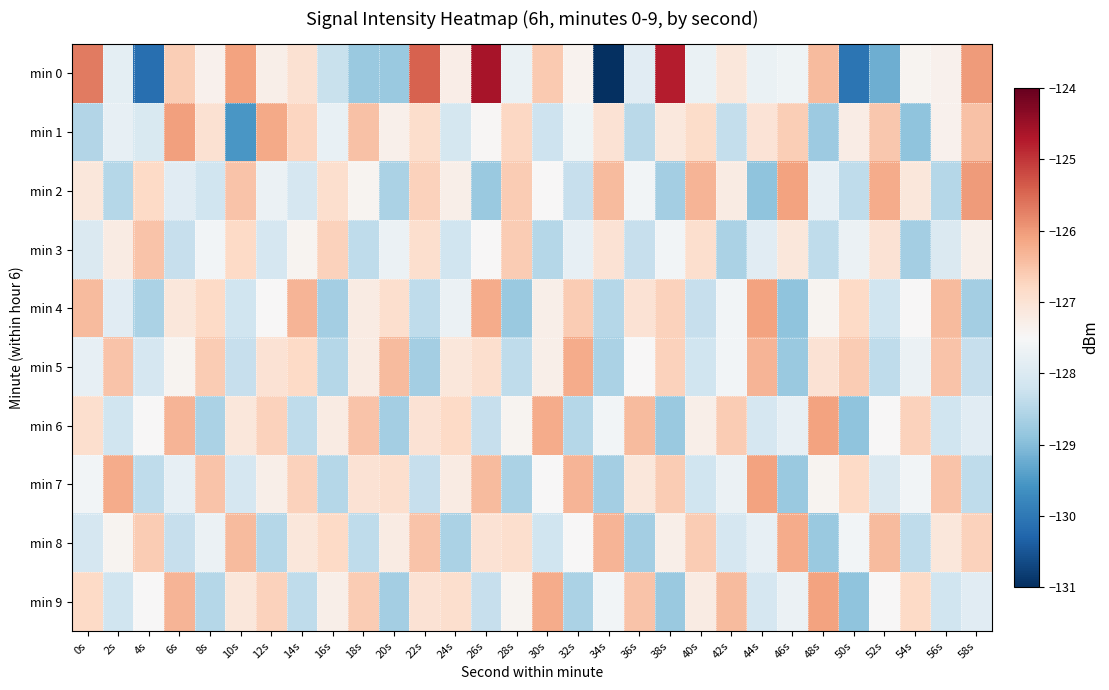

Reading left to right, transcribe all the data shown in this chart.

min 0: 0s=-125.7	2s=-127.8	4s=-130.1	6s=-126.6	8s=-127.4	10s=-126.1	12s=-127.3	14s=-127.0	16s=-128.3	18s=-128.8	20s=-128.8	22s=-125.4	24s=-127.3	26s=-124.6	28s=-127.7	30s=-126.6	32s=-127.4	34s=-131.0	36s=-127.9	38s=-124.8	40s=-127.7	42s=-127.1	44s=-127.7	46s=-127.7	48s=-126.4	50s=-130.1	52s=-129.2	54s=-127.4	56s=-127.4	58s=-126.0
min 1: 0s=-128.5	2s=-127.8	4s=-128.0	6s=-126.1	8s=-127.0	10s=-129.5	12s=-126.2	14s=-126.7	16s=-127.8	18s=-126.5	20s=-127.3	22s=-126.9	24s=-128.1	26s=-127.5	28s=-126.8	30s=-128.2	32s=-127.7	34s=-127.0	36s=-128.4	38s=-127.1	40s=-126.9	42s=-128.3	44s=-127.0	46s=-126.7	48s=-128.8	50s=-127.2	52s=-126.6	54s=-128.9	56s=-127.3	58s=-126.5
min 2: 0s=-127.1	2s=-128.5	4s=-126.8	6s=-127.9	8s=-128.2	10s=-126.5	12s=-127.7	14s=-128.1	16s=-126.9	18s=-127.4	20s=-128.6	22s=-126.7	24s=-127.3	26s=-128.8	28s=-126.6	30s=-127.5	32s=-128.3	34s=-126.4	36s=-127.6	38s=-128.7	40s=-126.3	42s=-127.2	44s=-128.9	46s=-126.1	48s=-127.8	50s=-128.4	52s=-126.2	54s=-127.1	56s=-128.5	58s=-126.0
min 3: 0s=-128.0	2s=-127.2	4s=-126.5	6s=-128.3	8s=-127.6	10s=-126.8	12s=-128.1	14s=-127.4	16s=-126.7	18s=-128.4	20s=-127.7	22s=-126.9	24s=-128.2	26s=-127.5	28s=-126.6	30s=-128.5	32s=-127.8	34s=-127.0	36s=-128.3	38s=-127.6	40s=-126.9	42s=-128.6	44s=-127.9	46s=-127.1	48s=-128.4	50s=-127.7	52s=-127.0	54s=-128.7	56s=-128.0	58s=-127.3
min 4: 0s=-126.4	2s=-127.9	4s=-128.6	6s=-127.1	8s=-126.8	10s=-128.2	12s=-127.5	14s=-126.3	16s=-128.7	18s=-127.2	20s=-126.9	22s=-128.4	24s=-127.7	26s=-126.2	28s=-128.8	30s=-127.3	32s=-126.6	34s=-128.5	36s=-127.0	38s=-126.7	40s=-128.3	42s=-127.6	44s=-126.1	46s=-128.9	48s=-127.4	50s=-126.8	52s=-128.2	54s=-127.5	56s=-126.4	58s=-128.7
min 5: 0s=-127.8	2s=-126.5	4s=-128.1	6s=-127.4	8s=-126.6	10s=-128.3	12s=-127.0	14s=-126.8	16s=-128.5	18s=-127.2	20s=-126.4	22s=-128.7	24s=-127.1	26s=-126.9	28s=-128.4	30s=-127.3	32s=-126.2	34s=-128.6	36s=-127.5	38s=-126.7	40s=-128.2	42s=-127.6	44s=-126.3	46s=-128.8	48s=-127.0	50s=-126.6	52s=-128.4	54s=-127.7	56s=-126.5	58s=-128.3
min 6: 0s=-126.9	2s=-128.2	4s=-127.5	6s=-126.3	8s=-128.6	10s=-127.1	12s=-126.7	14s=-128.4	16s=-127.2	18s=-126.5	20s=-128.7	22s=-127.0	24s=-126.8	26s=-128.3	28s=-127.4	30s=-126.2	32s=-128.5	34s=-127.6	36s=-126.4	38s=-128.8	40s=-127.3	42s=-126.6	44s=-128.1	46s=-127.8	48s=-126.1	50s=-128.9	52s=-127.5	54s=-126.7	56s=-128.2	58s=-127.9
min 7: 0s=-127.6	2s=-126.2	4s=-128.4	6s=-127.8	8s=-126.5	10s=-128.1	12s=-127.3	14s=-126.7	16s=-128.5	18s=-127.0	20s=-126.9	22s=-128.3	24s=-127.2	26s=-126.4	28s=-128.6	30s=-127.5	32s=-126.3	34s=-128.7	36s=-127.1	38s=-126.6	40s=-128.2	42s=-127.7	44s=-126.1	46s=-128.8	48s=-127.4	50s=-126.8	52s=-128.0	54s=-127.6	56s=-126.5	58s=-128.4
min 8: 0s=-128.1	2s=-127.4	4s=-126.6	6s=-128.3	8s=-127.7	10s=-126.4	12s=-128.5	14s=-127.1	16s=-126.8	18s=-128.4	20s=-127.2	22s=-126.5	24s=-128.6	26s=-127.0	28s=-126.9	30s=-128.2	32s=-127.5	34s=-126.3	36s=-128.7	38s=-127.3	40s=-126.6	42s=-128.1	44s=-127.8	46s=-126.2	48s=-128.8	50s=-127.6	52s=-126.4	54s=-128.4	56s=-127.1	58s=-126.7
min 9: 0s=-126.8	2s=-128.2	4s=-127.5	6s=-126.3	8s=-128.5	10s=-127.1	12s=-126.7	14s=-128.4	16s=-127.3	18s=-126.6	20s=-128.7	22s=-127.0	24s=-126.9	26s=-128.3	28s=-127.4	30s=-126.2	32s=-128.6	34s=-127.6	36s=-126.5	38s=-128.8	40s=-127.2	42s=-126.4	44s=-128.1	46s=-127.7	48s=-126.1	50s=-128.9	52s=-127.5	54s=-126.8	56s=-128.2	58s=-127.9